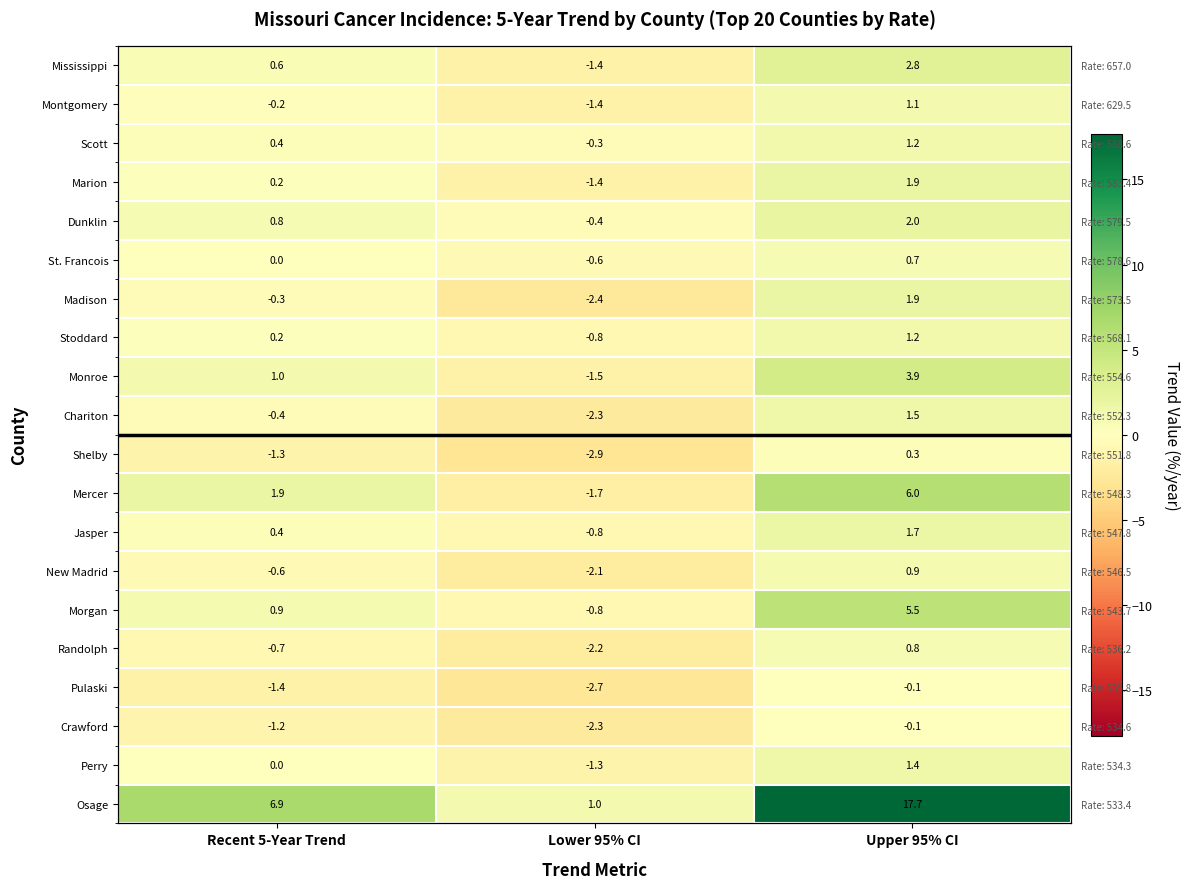

What is the total value across all series at Recent 5-Year Trend?

7.2